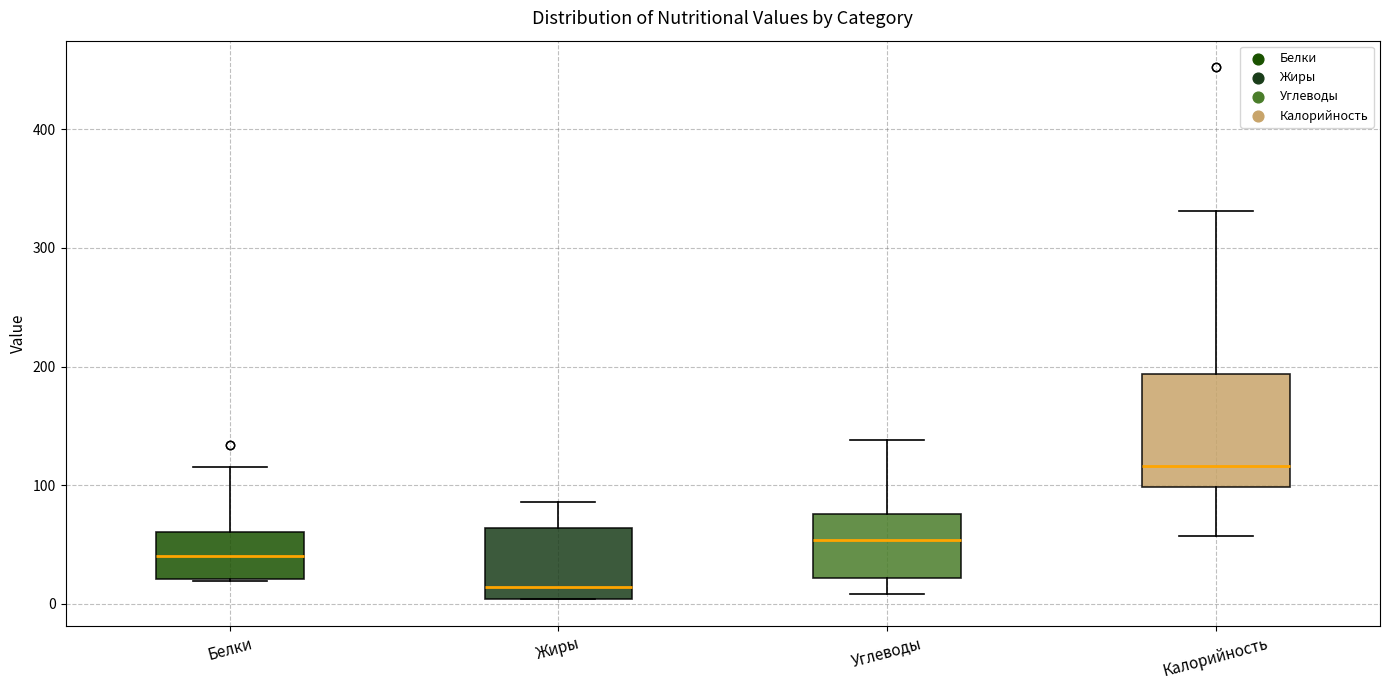

Reading left to right, read every box against the y-axis: the position of its median line, the range the box covers, and the ends of its whiskers. The values are not printed on the chart, so give them approximately, as read against the axis.

Белки: median 40, box 20 to 60, whiskers 20 to 120
Жиры: median 10, box 0 to 60, whiskers 0 to 90
Углеводы: median 50, box 20 to 80, whiskers 10 to 140
Калорийность: median 120, box 100 to 190, whiskers 60 to 330